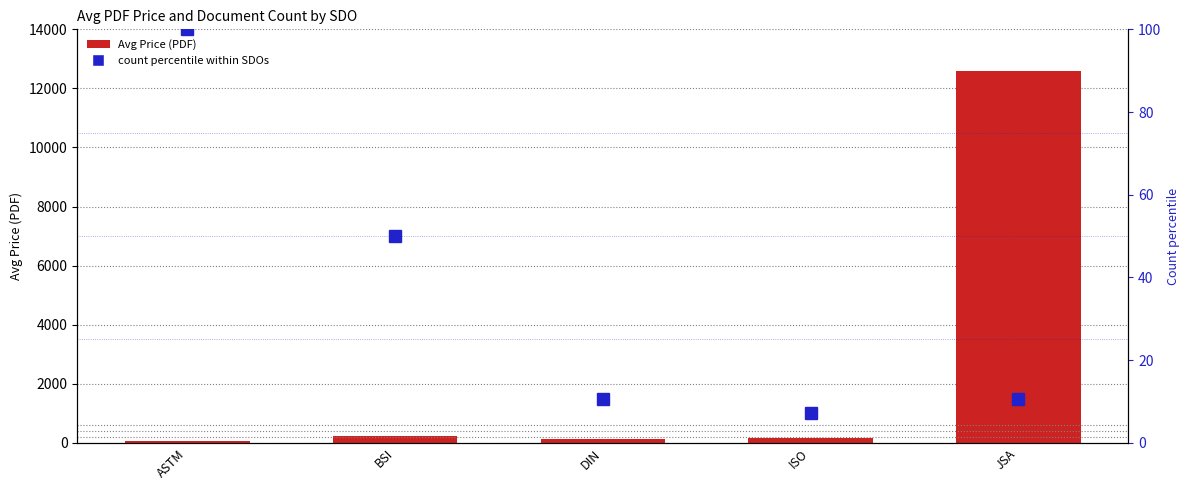

What is the difference between the maximum and second lowest values in the count pct series?

89.3